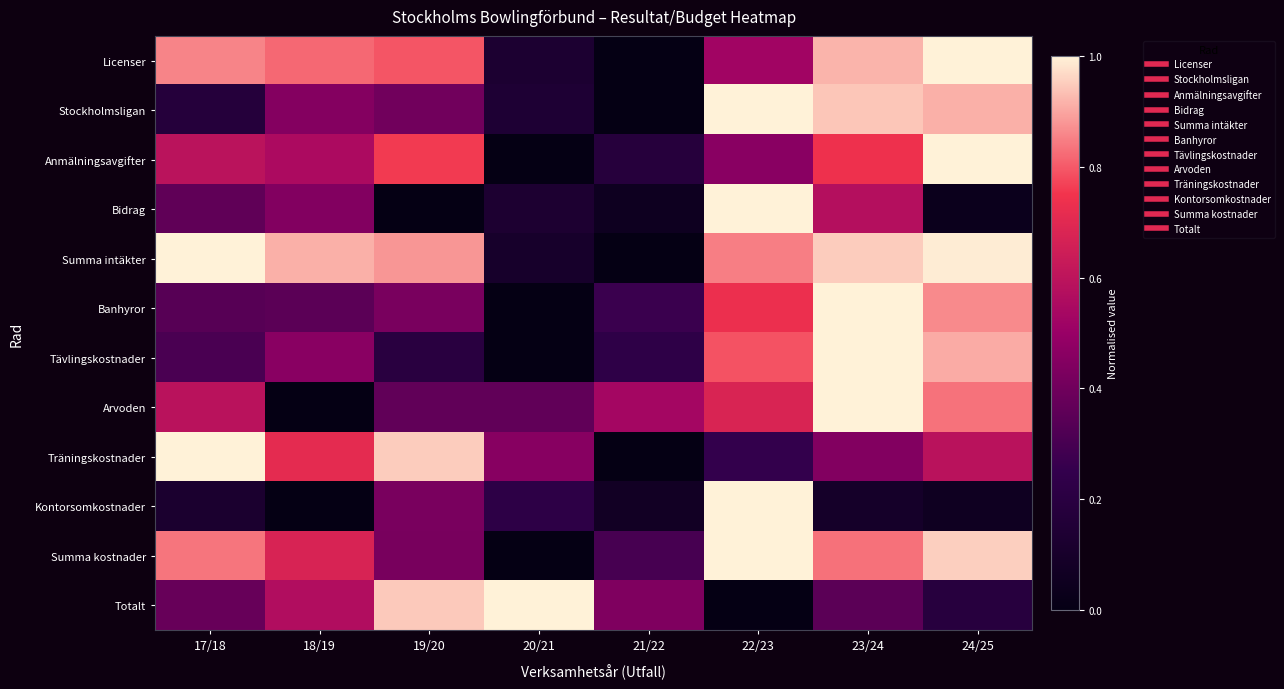

What is the greatest value displayed?

1.0